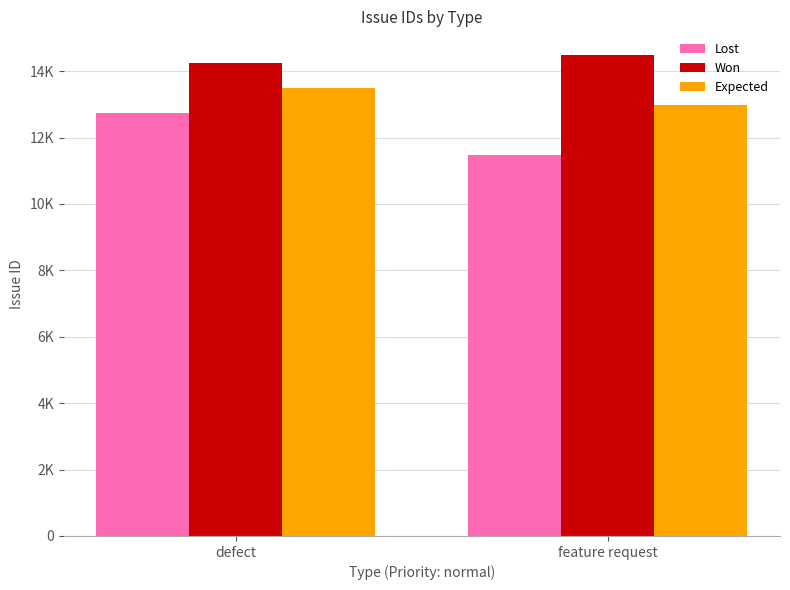

Does the chart contain any negative values?

No